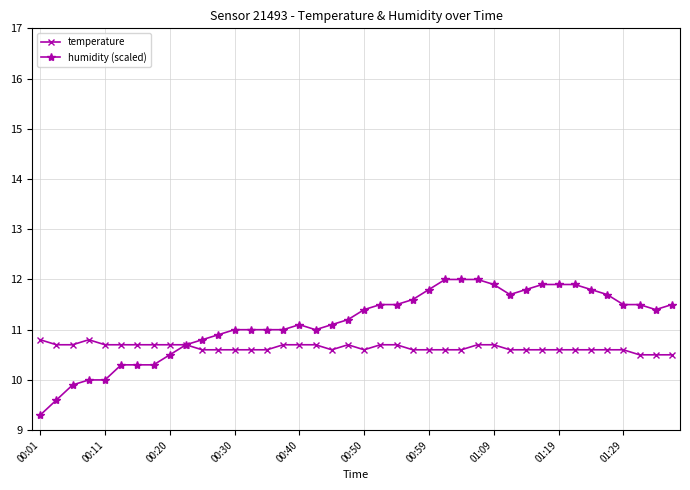

How many categories are shown in the chart?

40